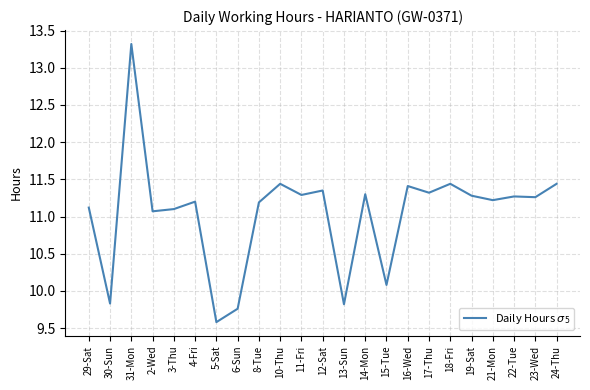

Approximately how many times larger is the value at 14-Mon compared to 17-Thu?

1.0